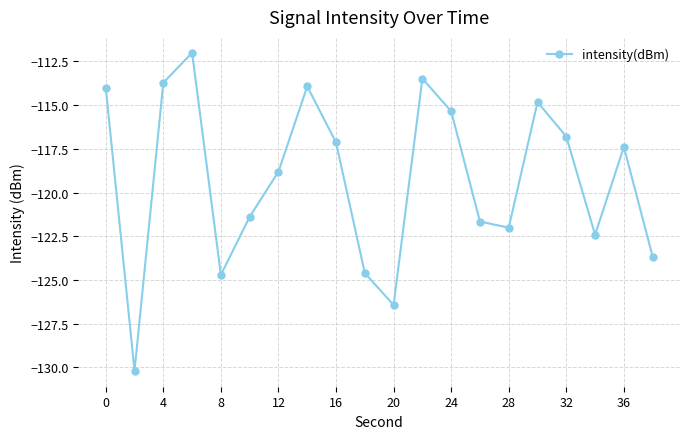

What is the smallest value displayed?

-130.2